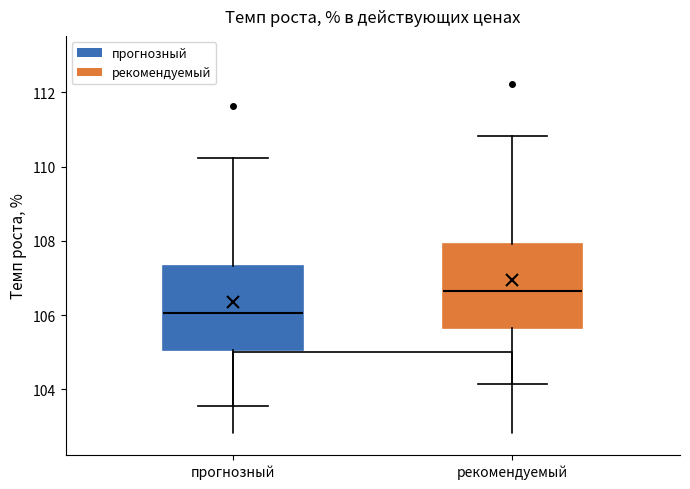

Where is the upper edge of the box for прогнозный on the y-axis? The values are not printed on the chart, so give them approximately, as read against the axis.

107.4